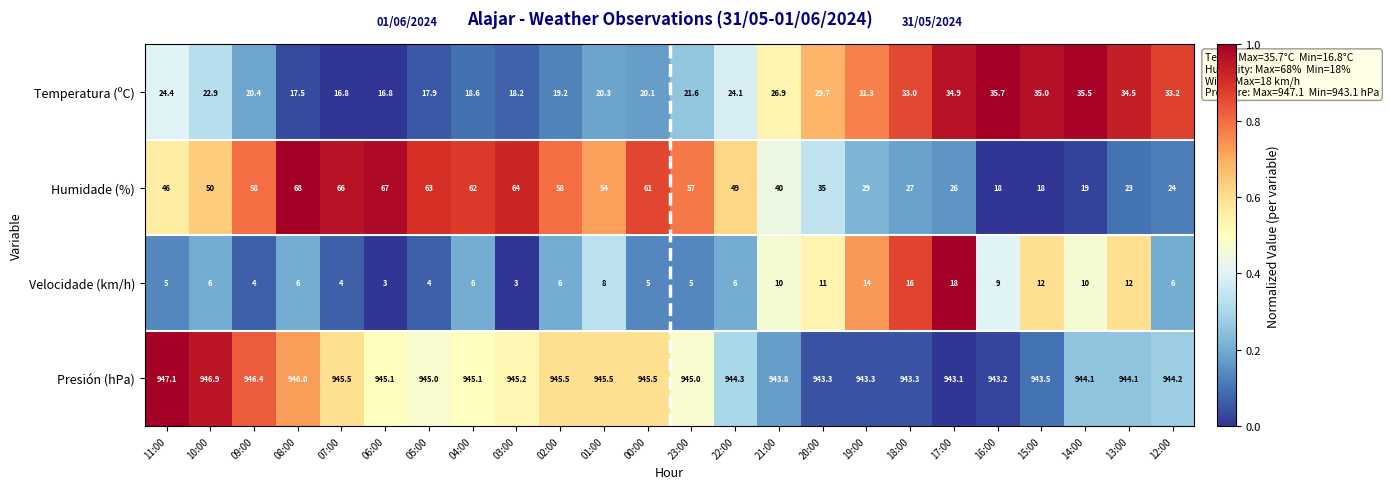

What is the difference between the Temperatura (ºC) values at 18:00 and 06:00?

16.2